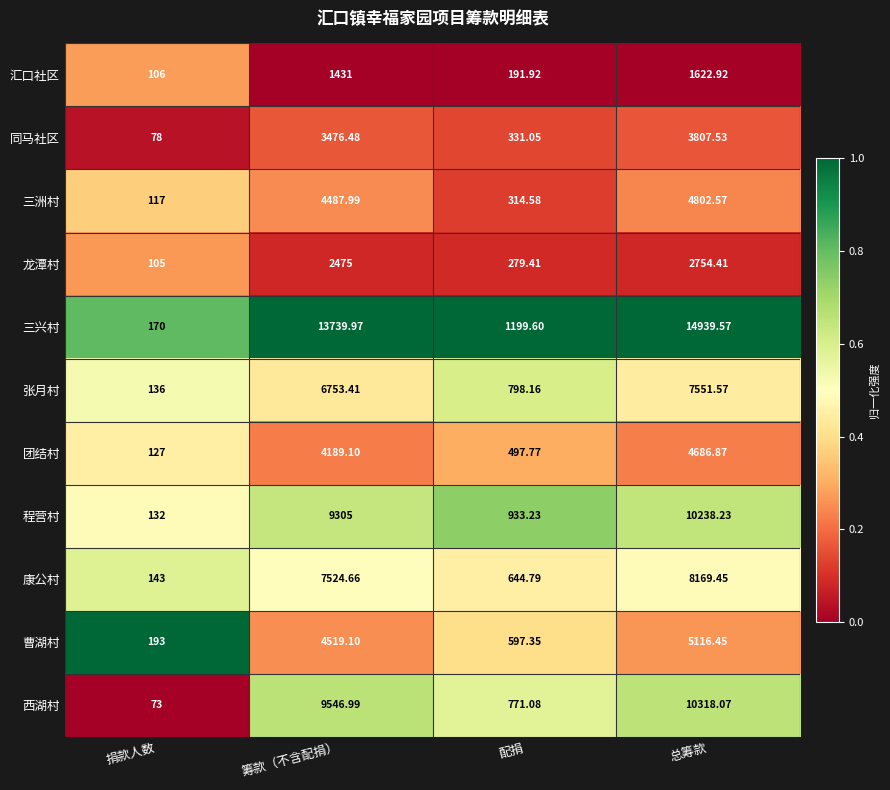

At which category does the chart reach its peak across all series?

总筹款